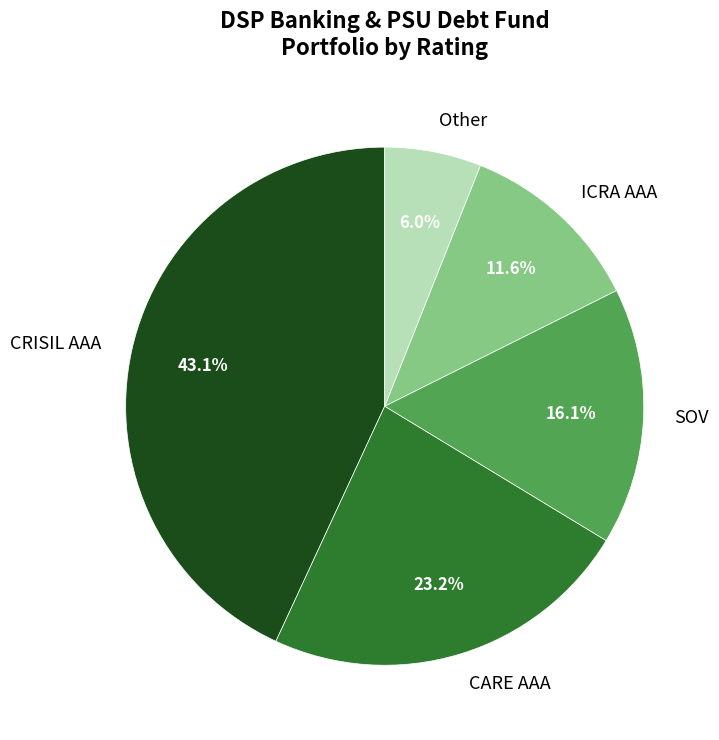

Rank the categories by value from highest to lowest.

CRISIL AAA, CARE AAA, SOV, ICRA AAA, Other